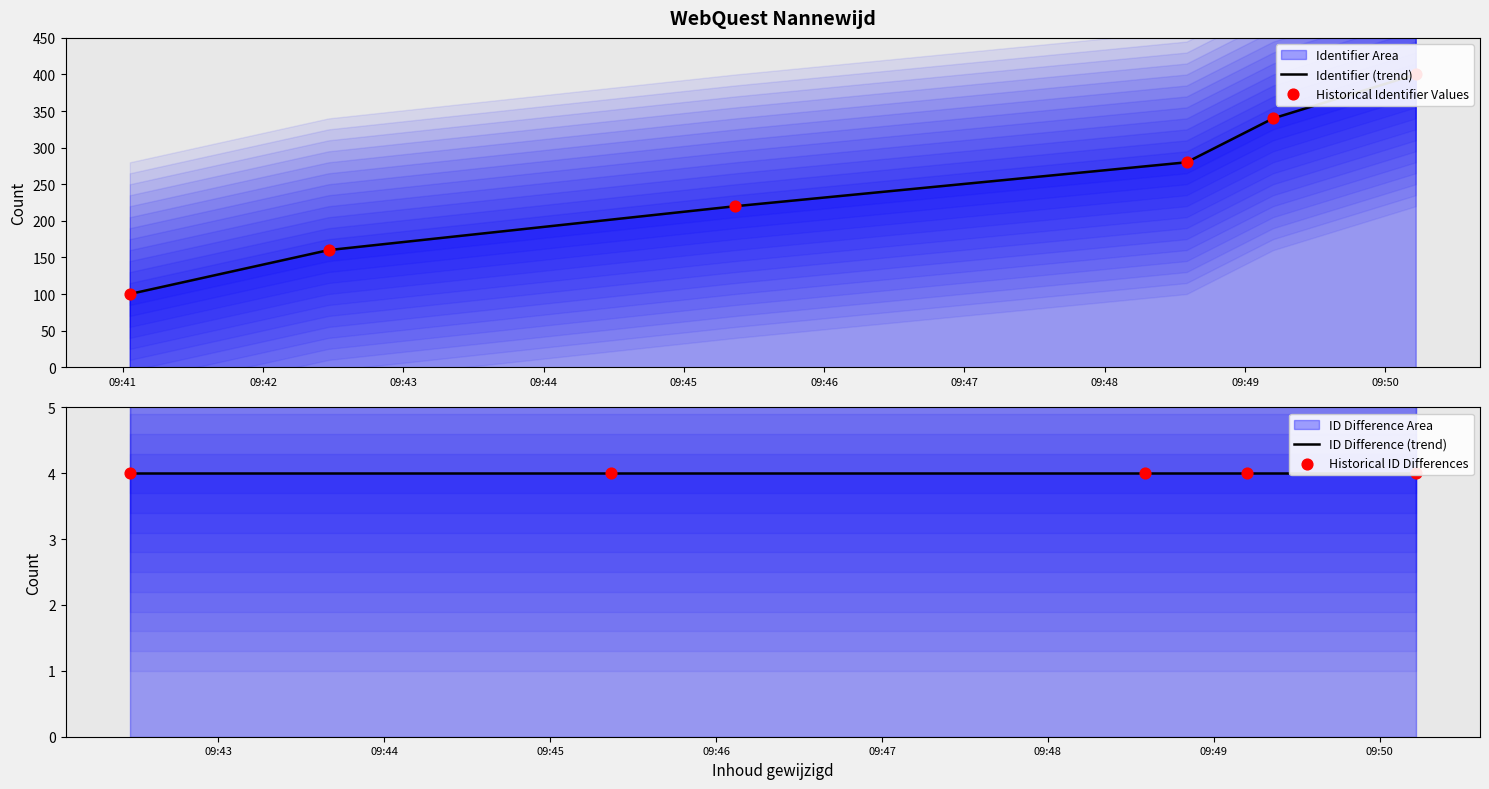

What is the change in value from 2020-04-08 09:48:35 to 2020-04-08 09:49:12?

+60